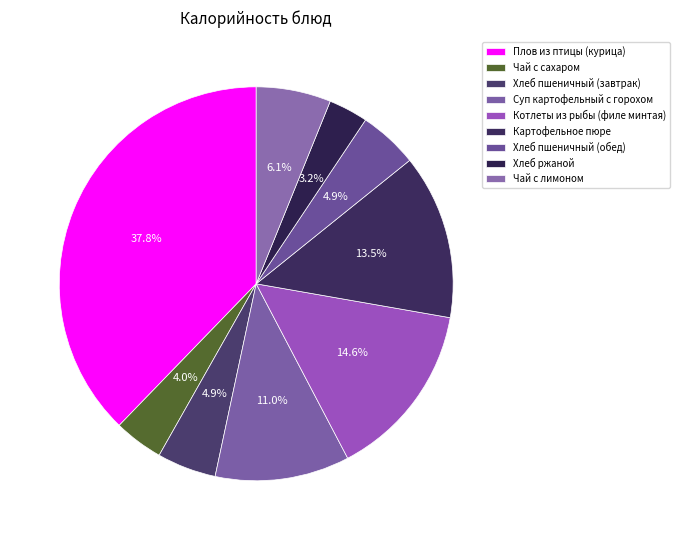

How many segments does this pie chart have?

9